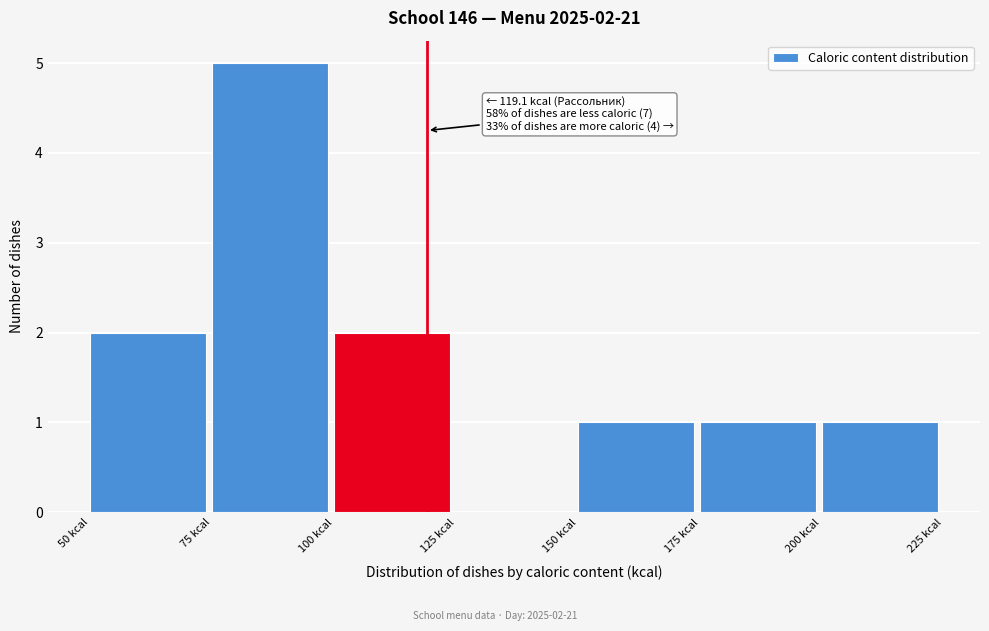

Over which range of the x-axis is the bar tallest?

75 to 100